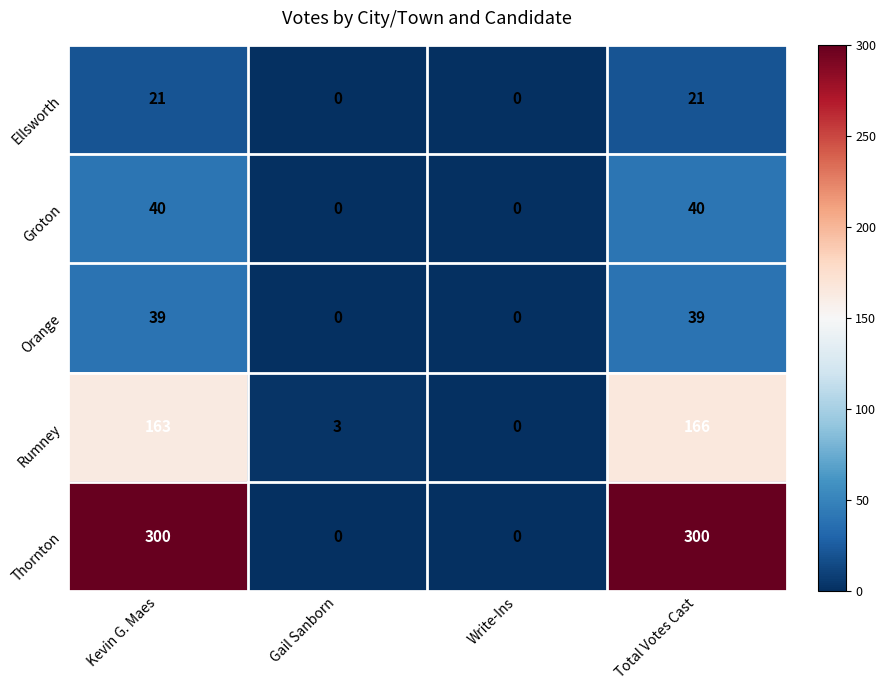

Which series has the largest range (max minus min)?

Thornton